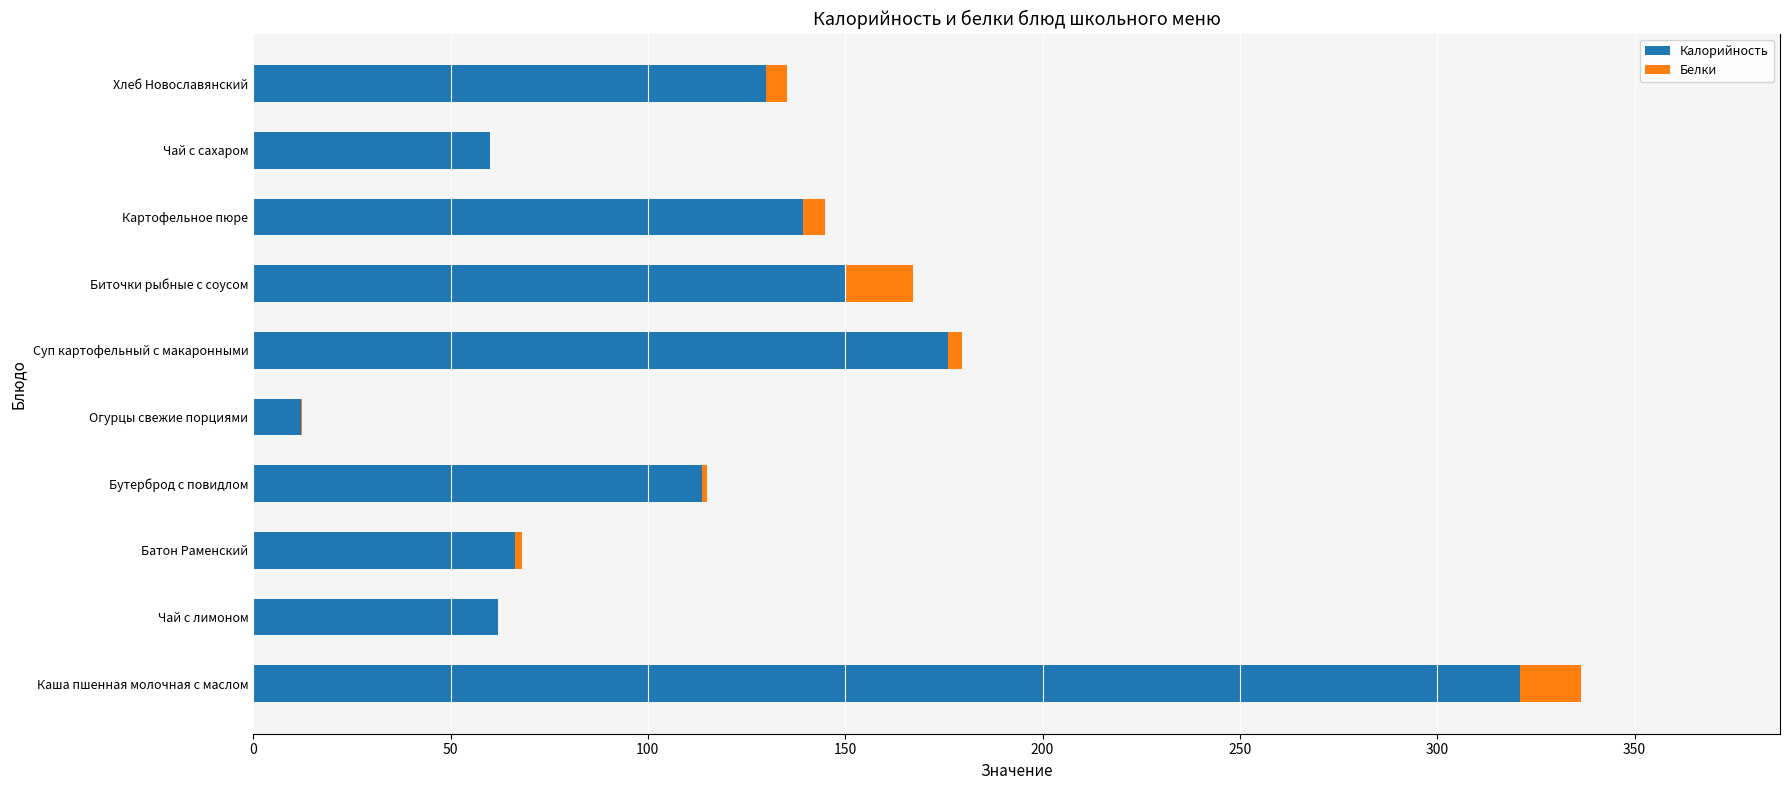

What is the highest value of the Калорийность series?

321.0